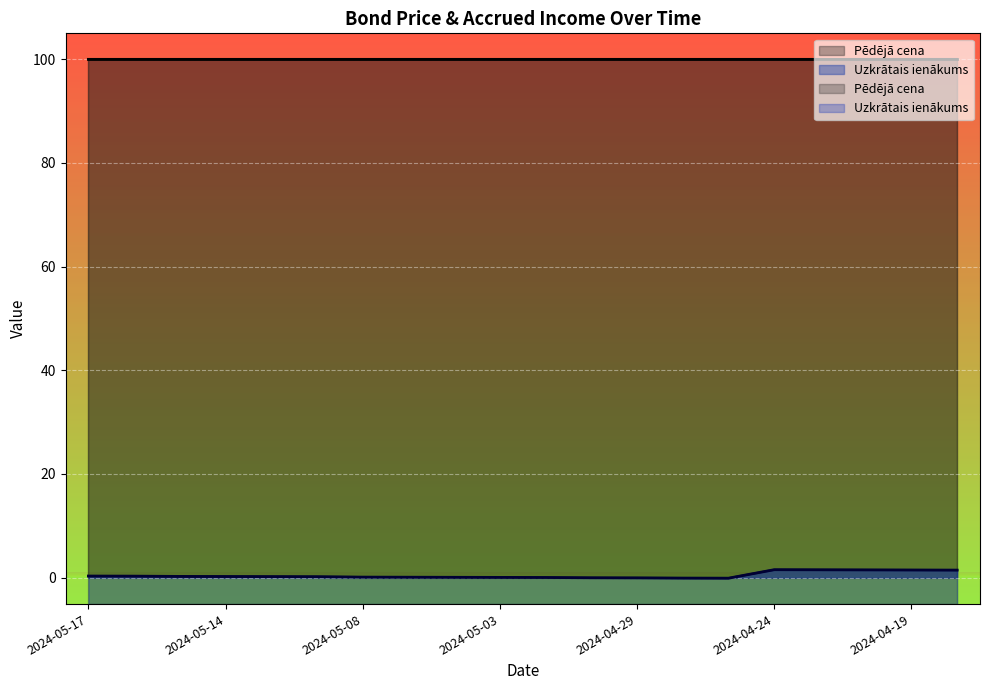

How many data points does each series have?

20